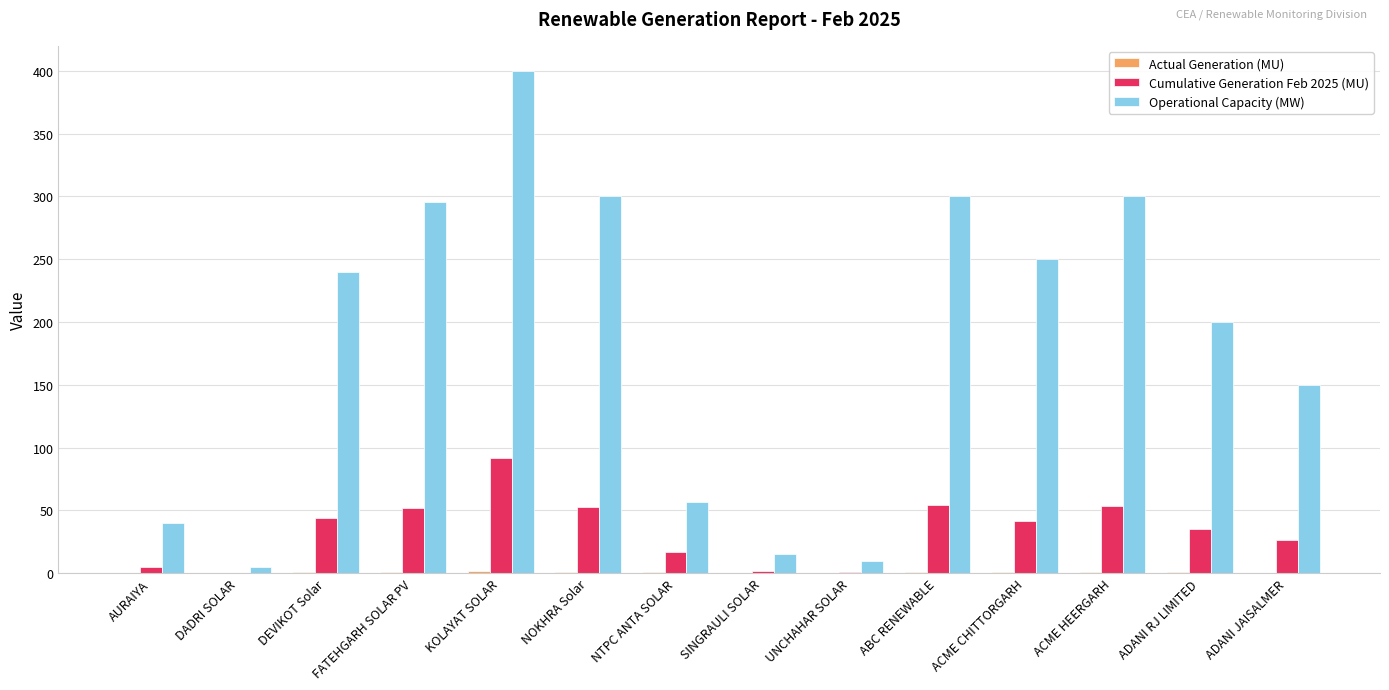

True or false: Operational Capacity (MW) has a value of 57.7 at AURAIYA.

False